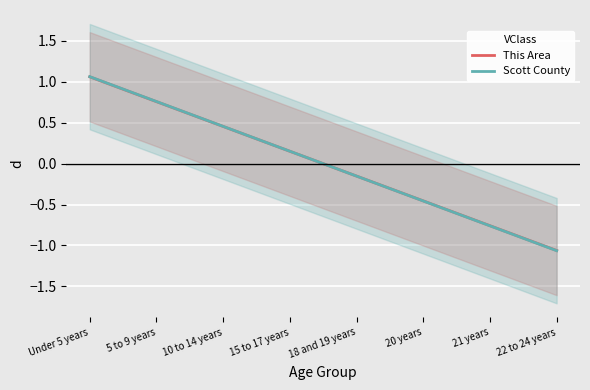

How many positive values does the Scott County series have?

4